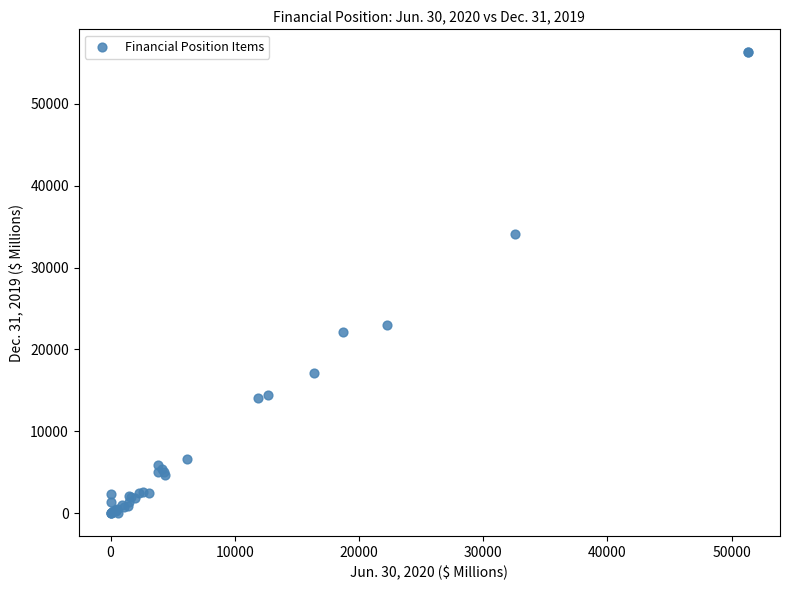

What Y value in the scatter plot is closest to 28154?

23013